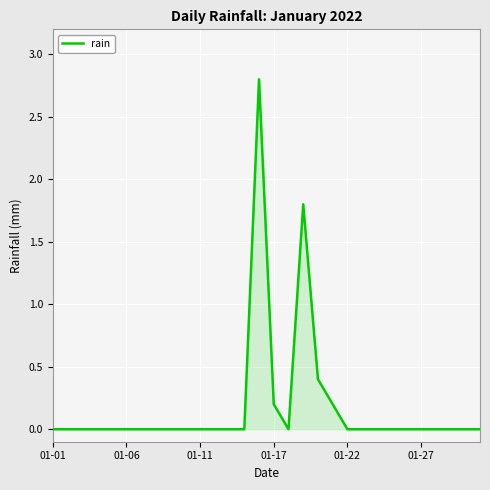

What is the difference between the maximum and minimum values?

2.8